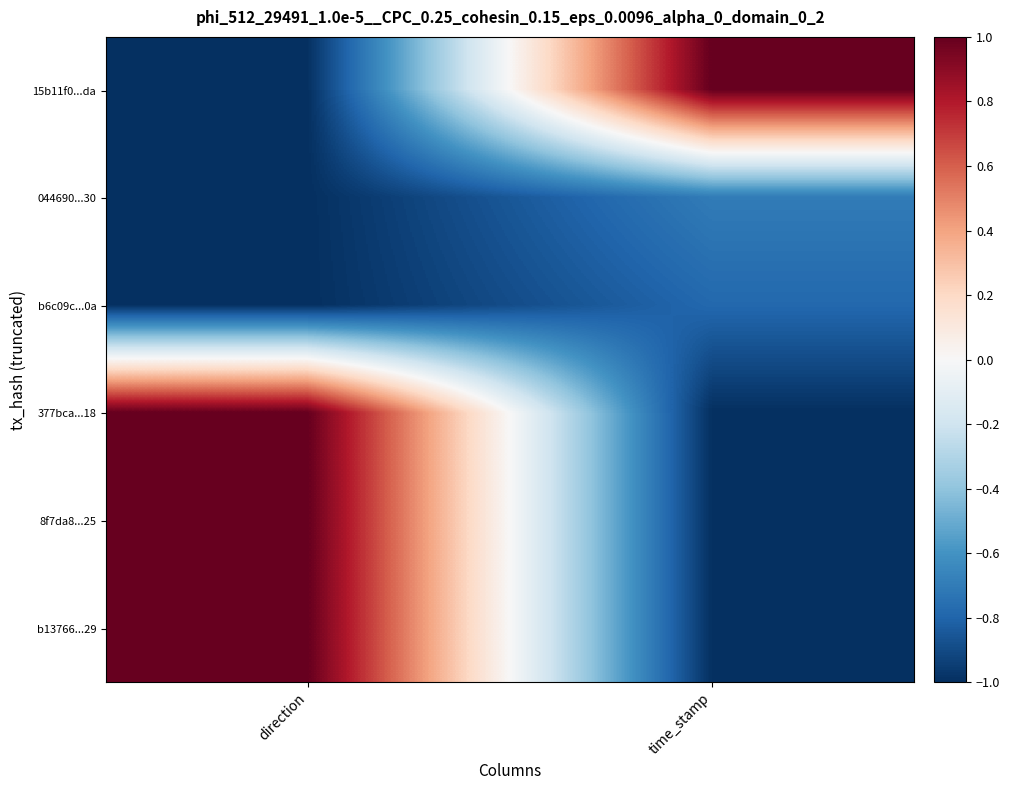

What is the total value across all series at time_stamp?

-3.5